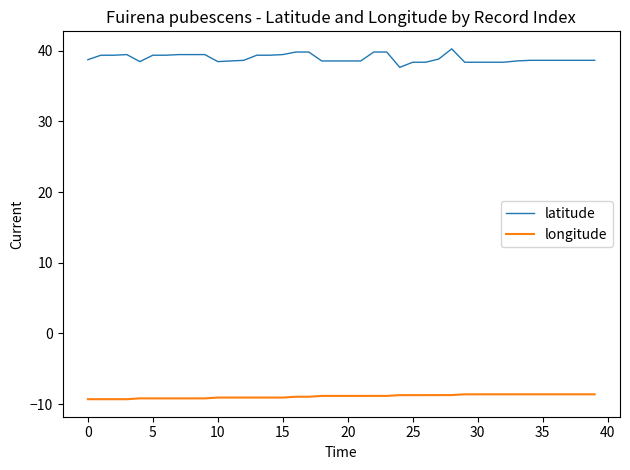

What are all the series names shown in the legend?

latitude, longitude